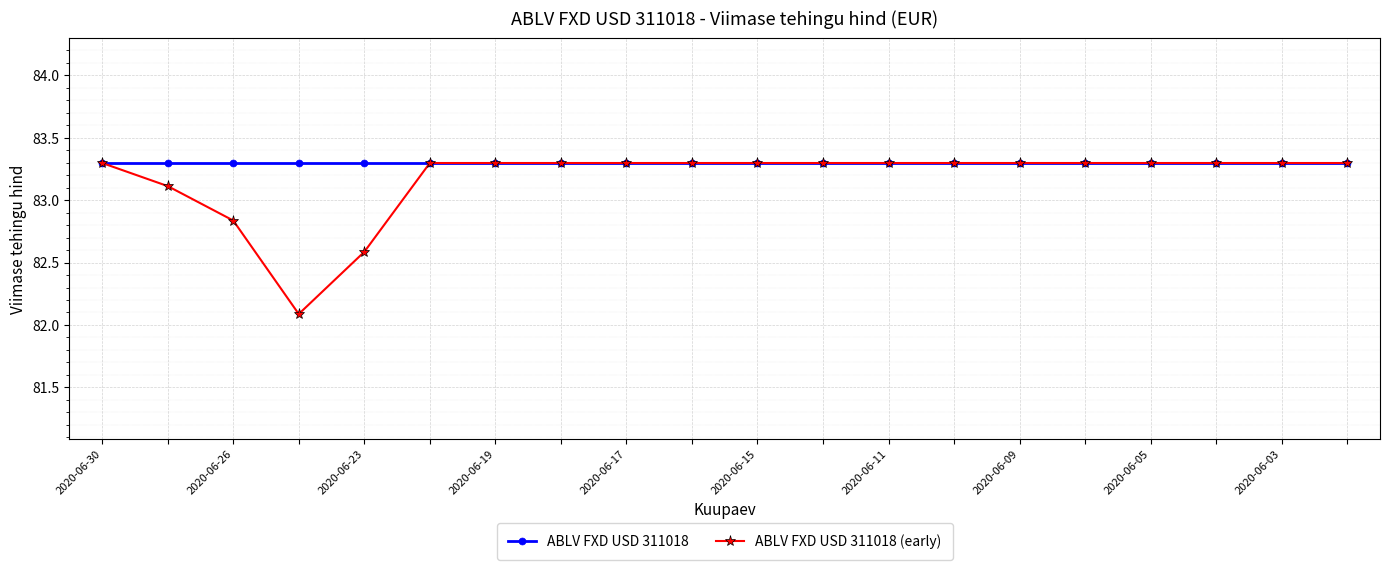

What is the maximum value for ABLV FXD USD 311018?

83.3